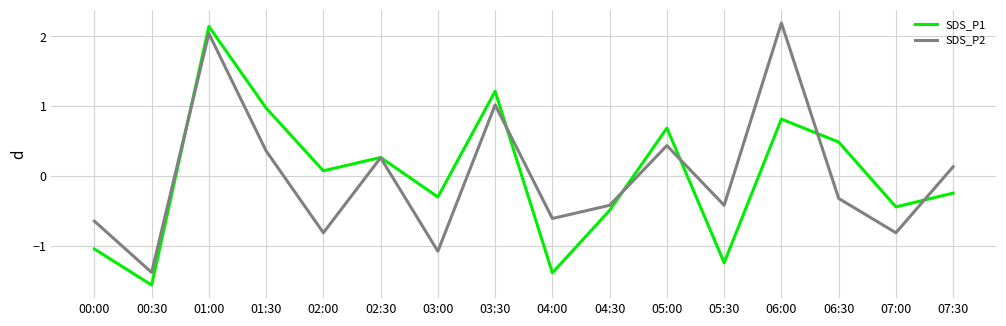

What is the difference between the highest and lowest values at 07:30?

0.4